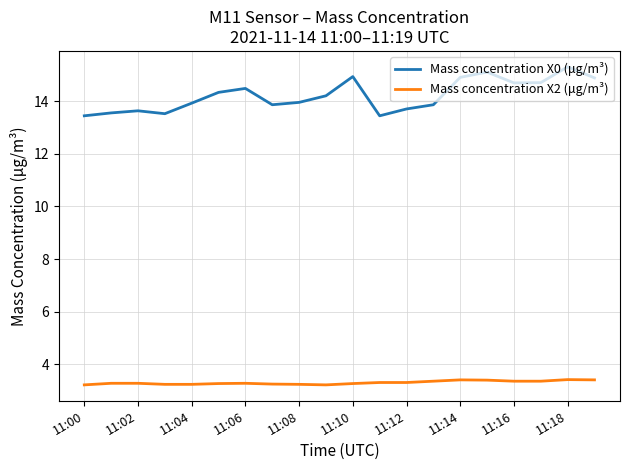

Which series has the largest total across all categories?

Mass concentration X0 (μg/m³)